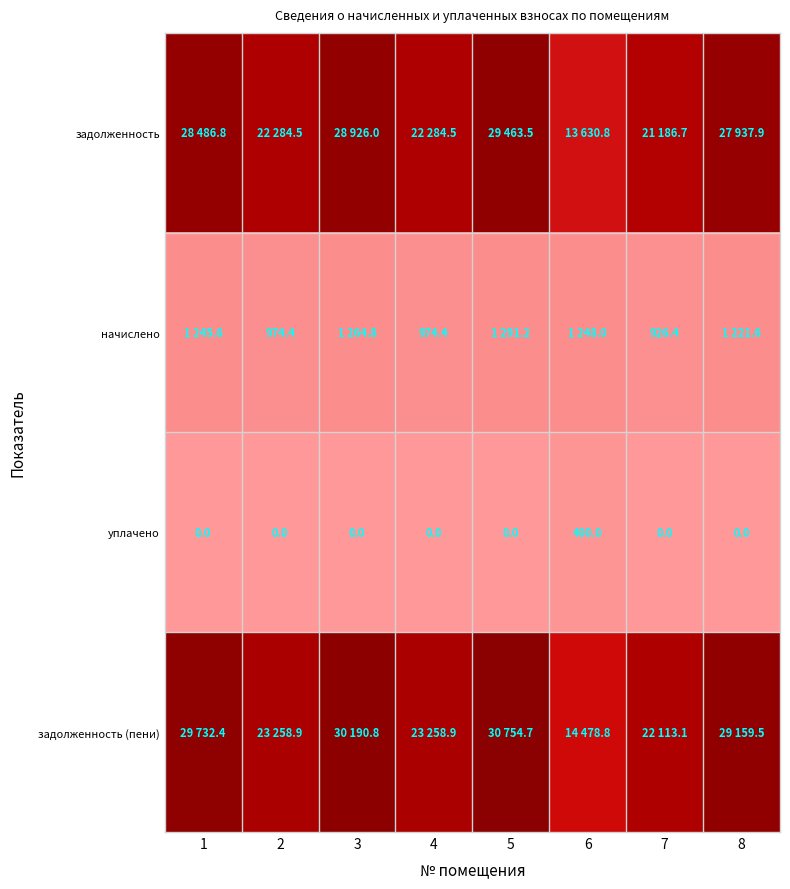

How many data points in уплачено are above 0?

1